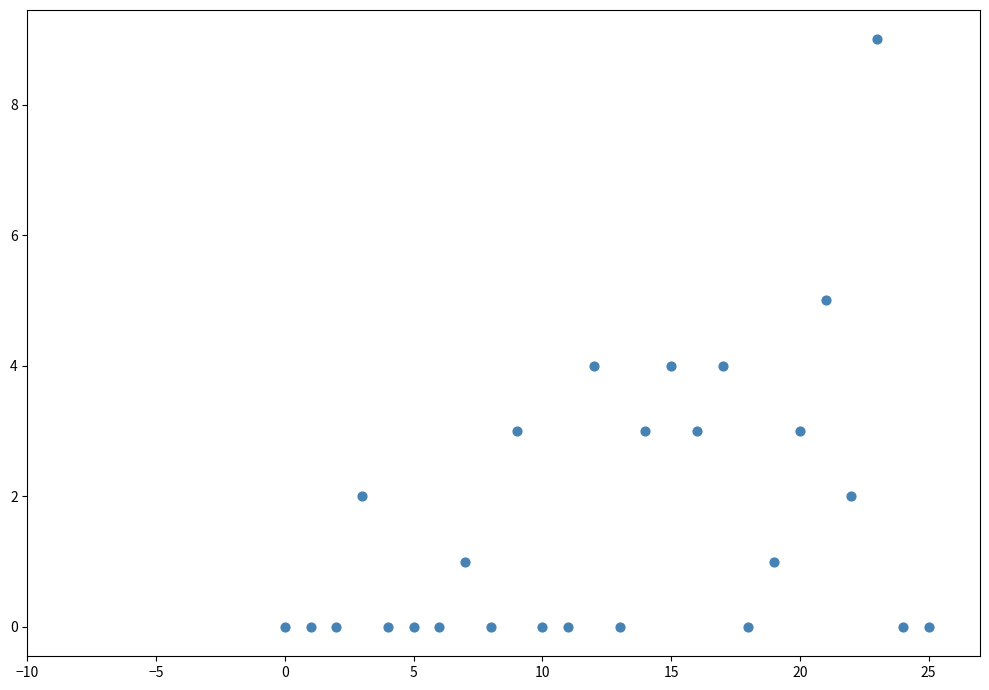

What is the range of Y values (max minus min)?

9